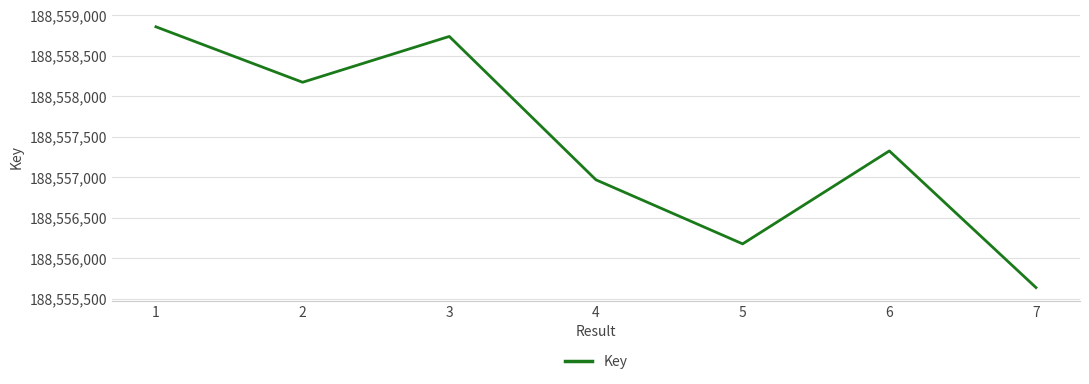

Between 6 and 7, which is larger?

6